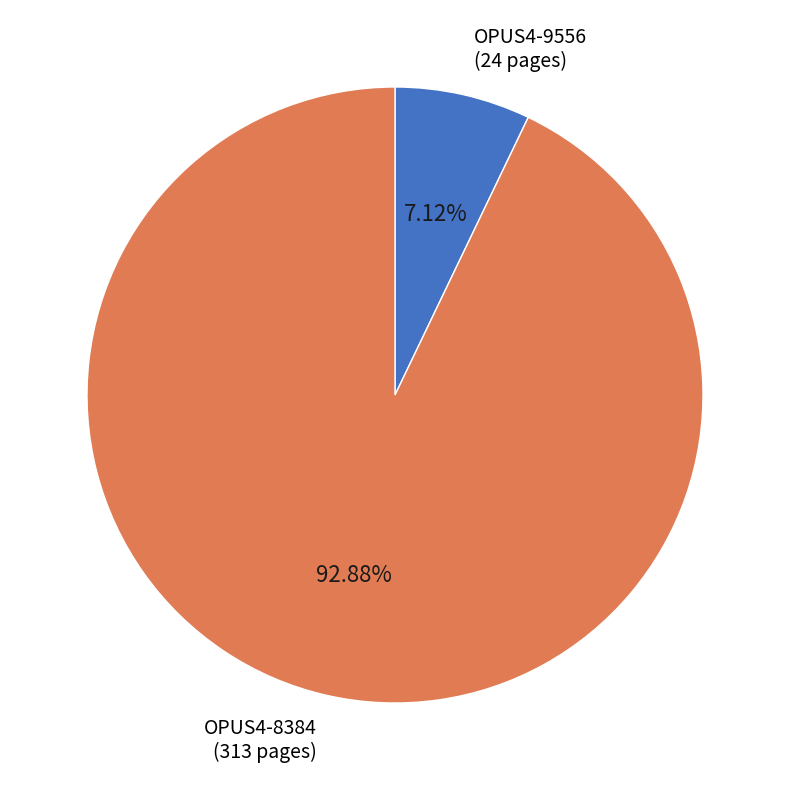

Between OPUS4-8384 (313 pages) and OPUS4-9556 (24 pages), which is larger?

OPUS4-8384 (313 pages)